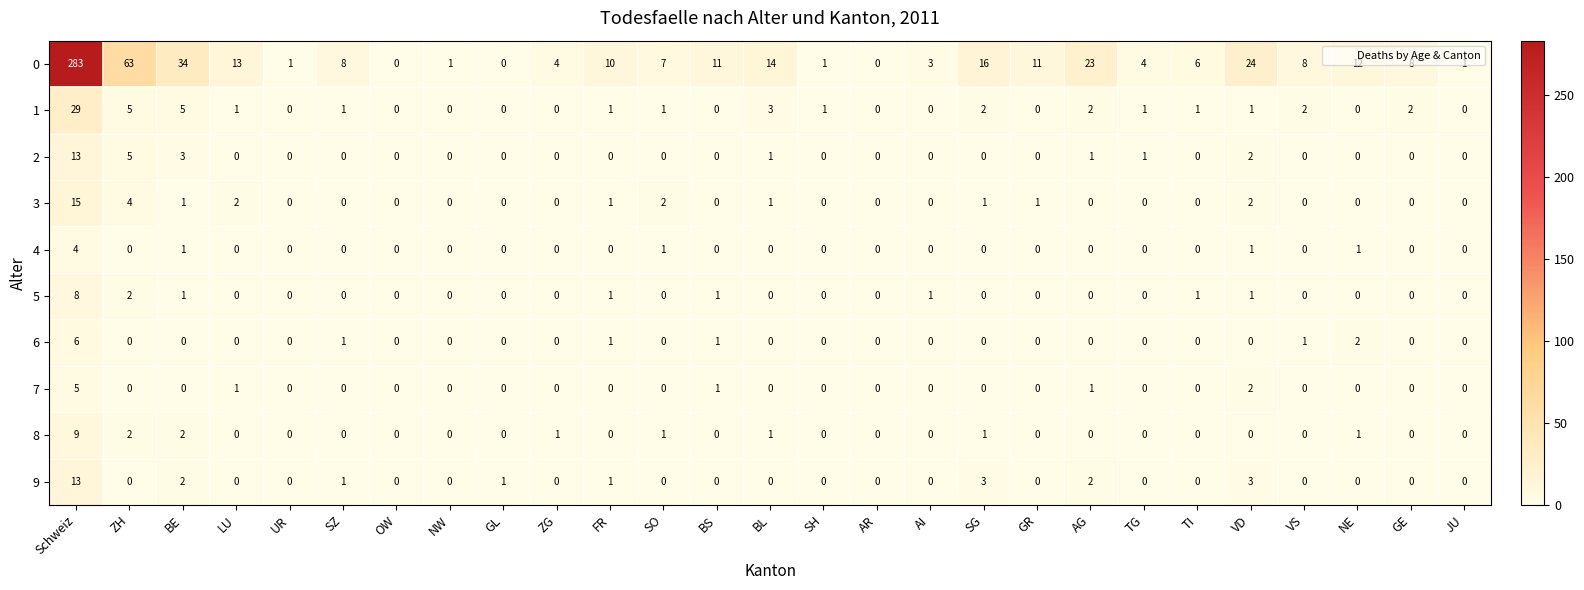

At which category is the sum across all series the highest?

Schweiz